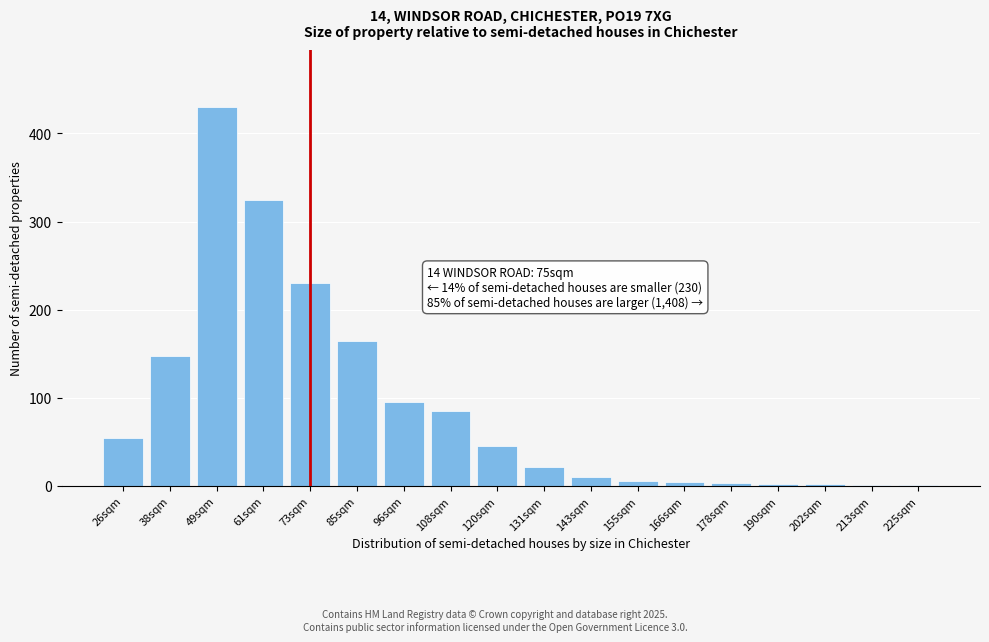

At which category does the chart reach its peak across all series?

49sqm